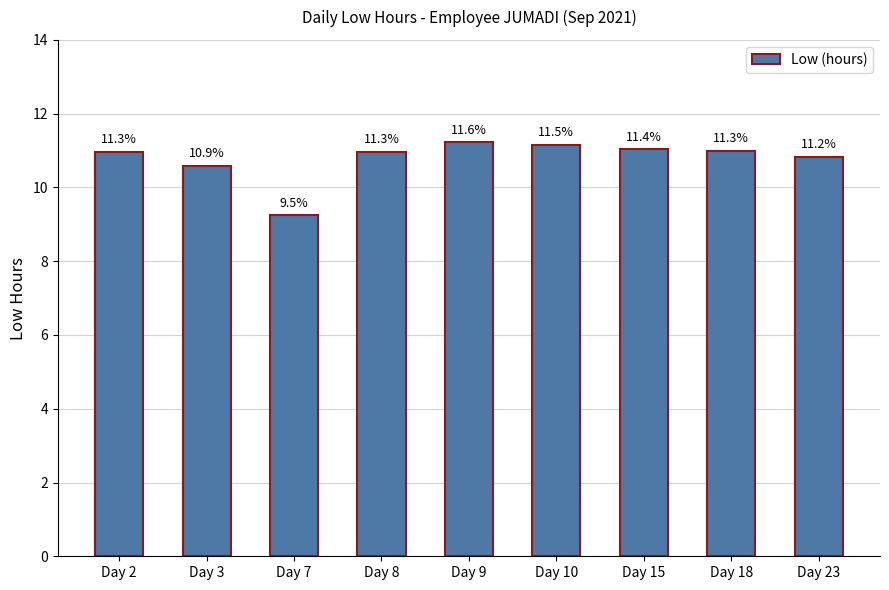

How many bars are there in total?

9